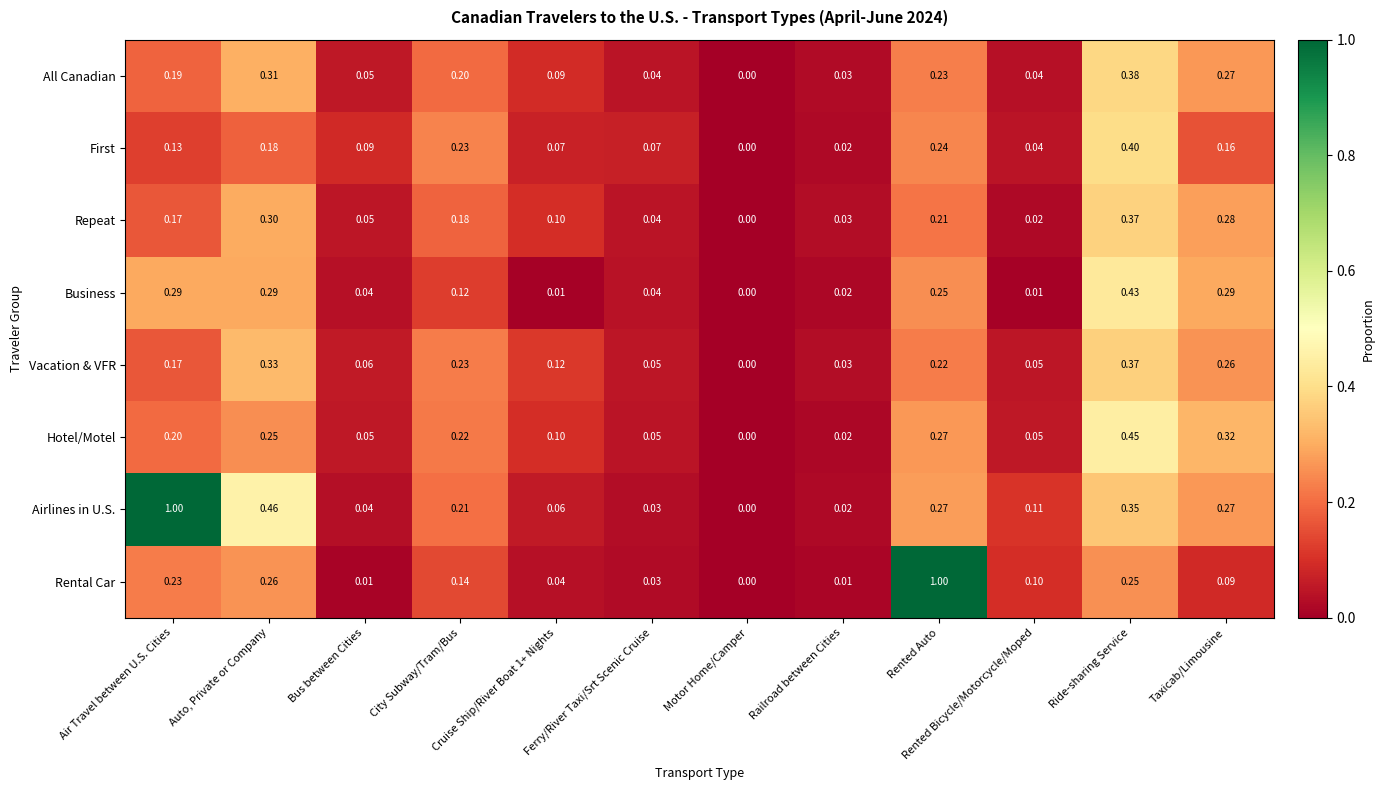

Between Bus between Cities and Rented Auto, which series saw the biggest shift?

Rental Car